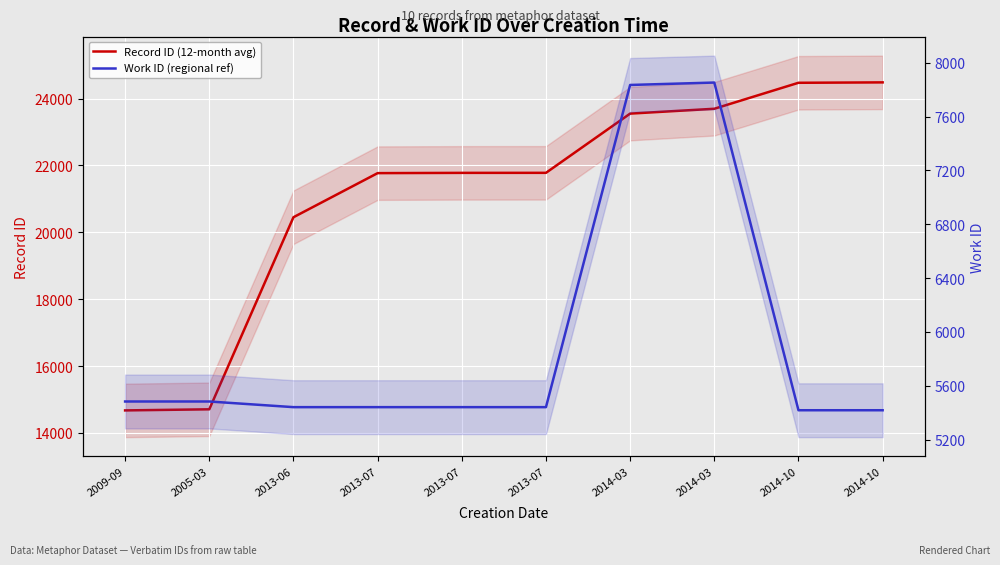

Rank the series at 2013-06 from highest to lowest value.

Record ID (12-month avg), Work ID (regional ref)